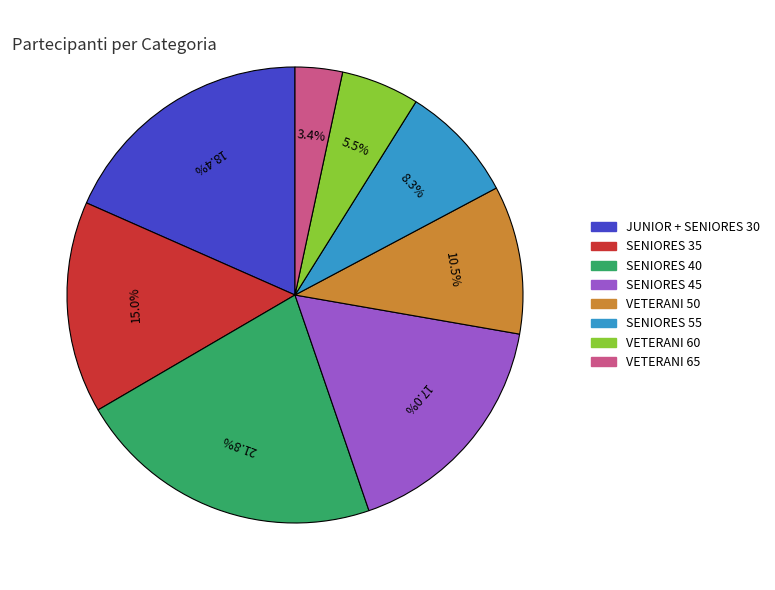

How much of the chart is everything except SENIORES 55?

91.7%